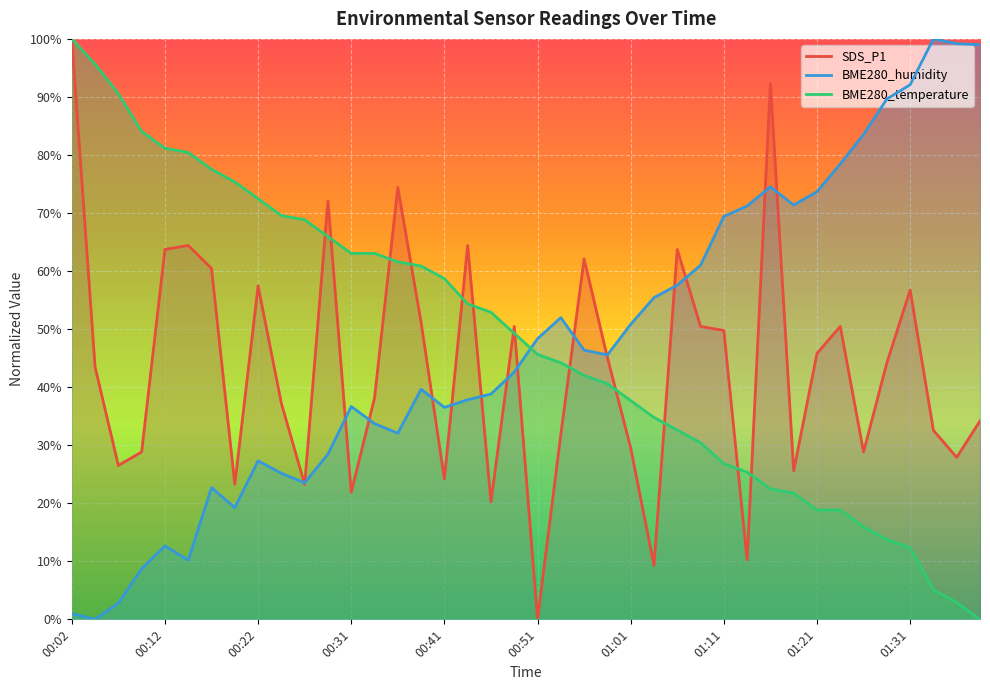

What is the total value across all series at 13?

134.9